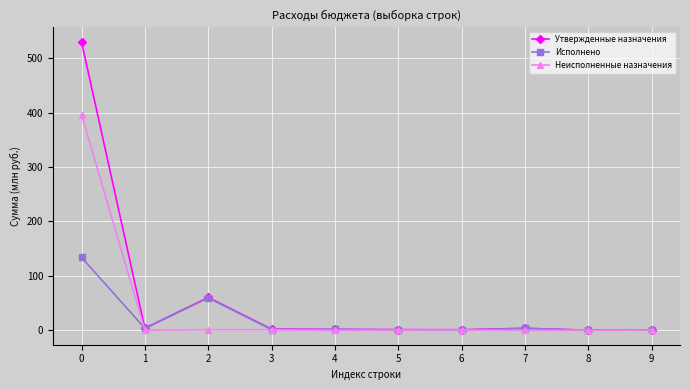

The value of Неисполненные назначения at 2 is 0.8. True or false?

True